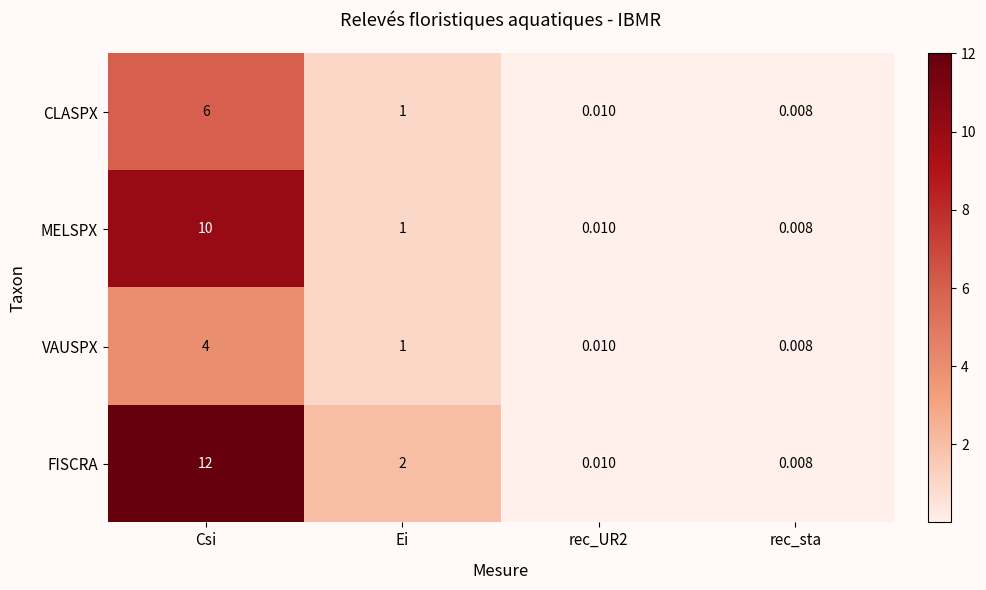

Which series has the largest range (max minus min)?

FISCRA